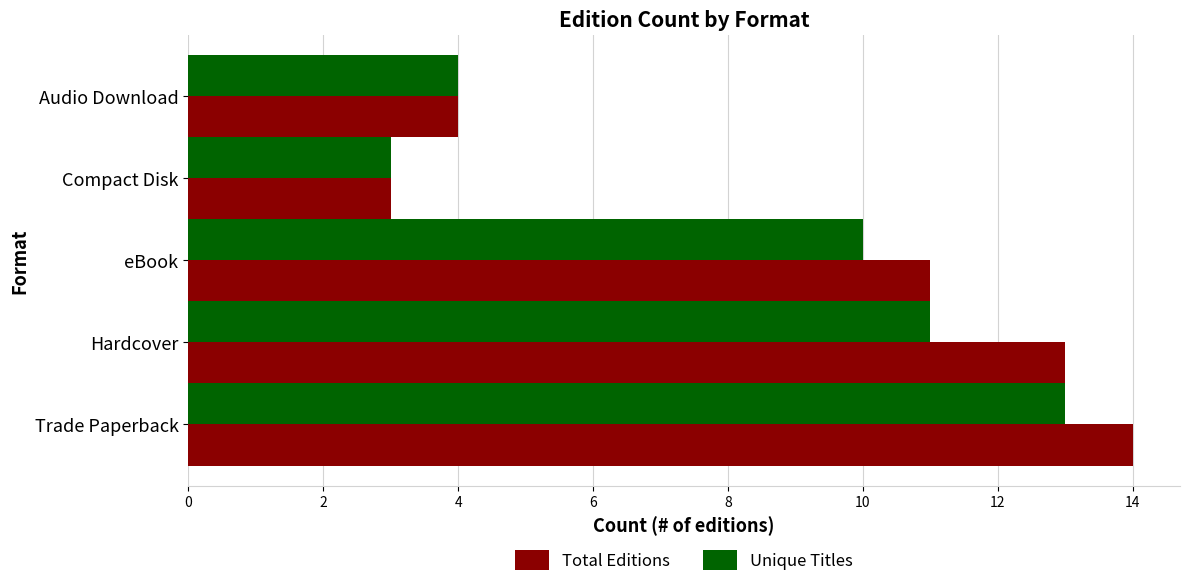

List the series in order of their overall mean, lowest first.

Unique Titles, Total Editions